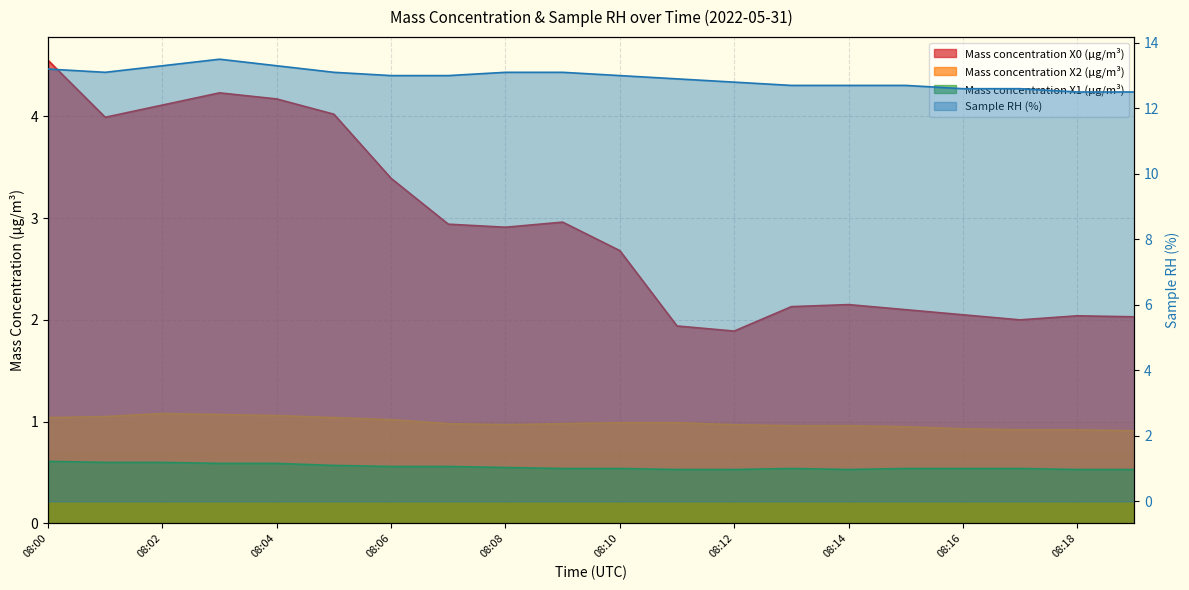

True or false: Mass concentration X0 (μg/m³) and Mass concentration X2 (μg/m³) intersect in this chart.

False